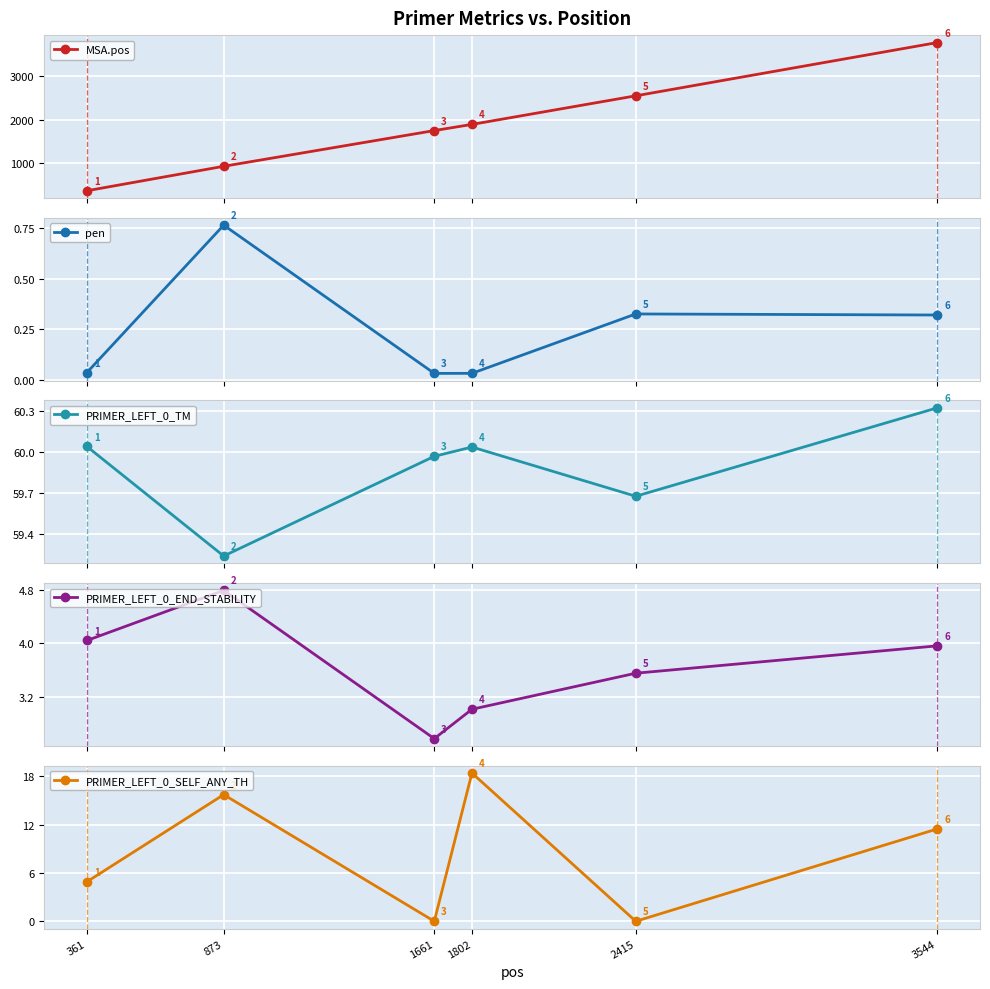

Which label corresponds to the smallest value in the chart?

1661